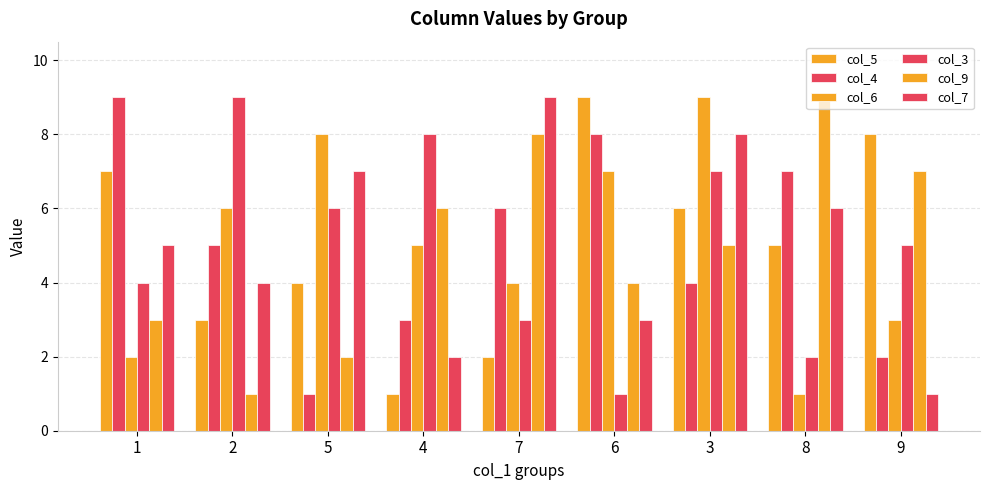

Rank the series at 8 from lowest to highest value.

col_6, col_3, col_5, col_7, col_4, col_9